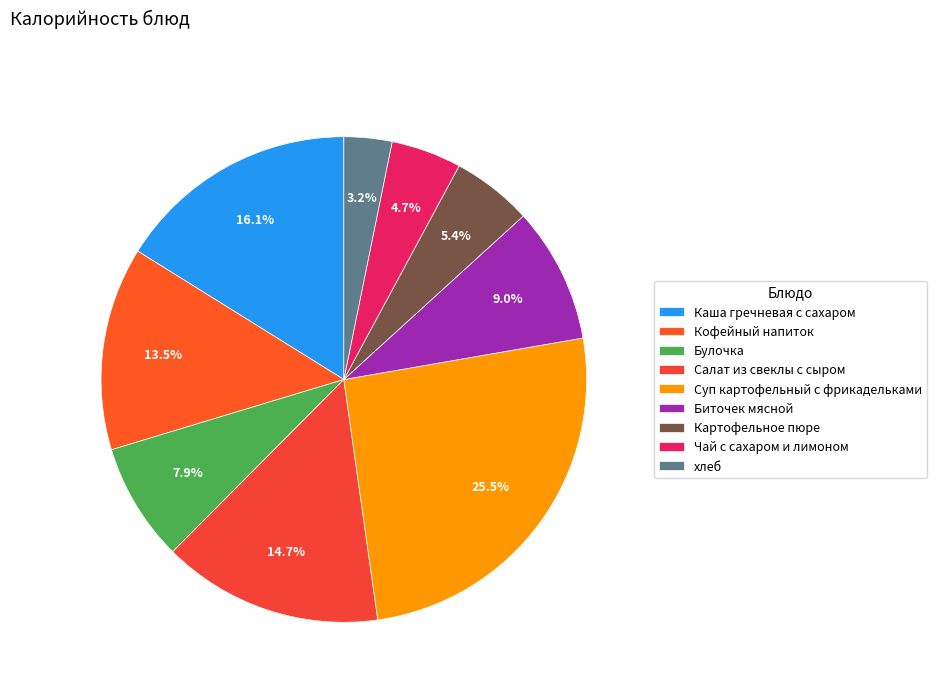

To the nearest percent, what portion does Каша гречневая с сахаром represent?

16%